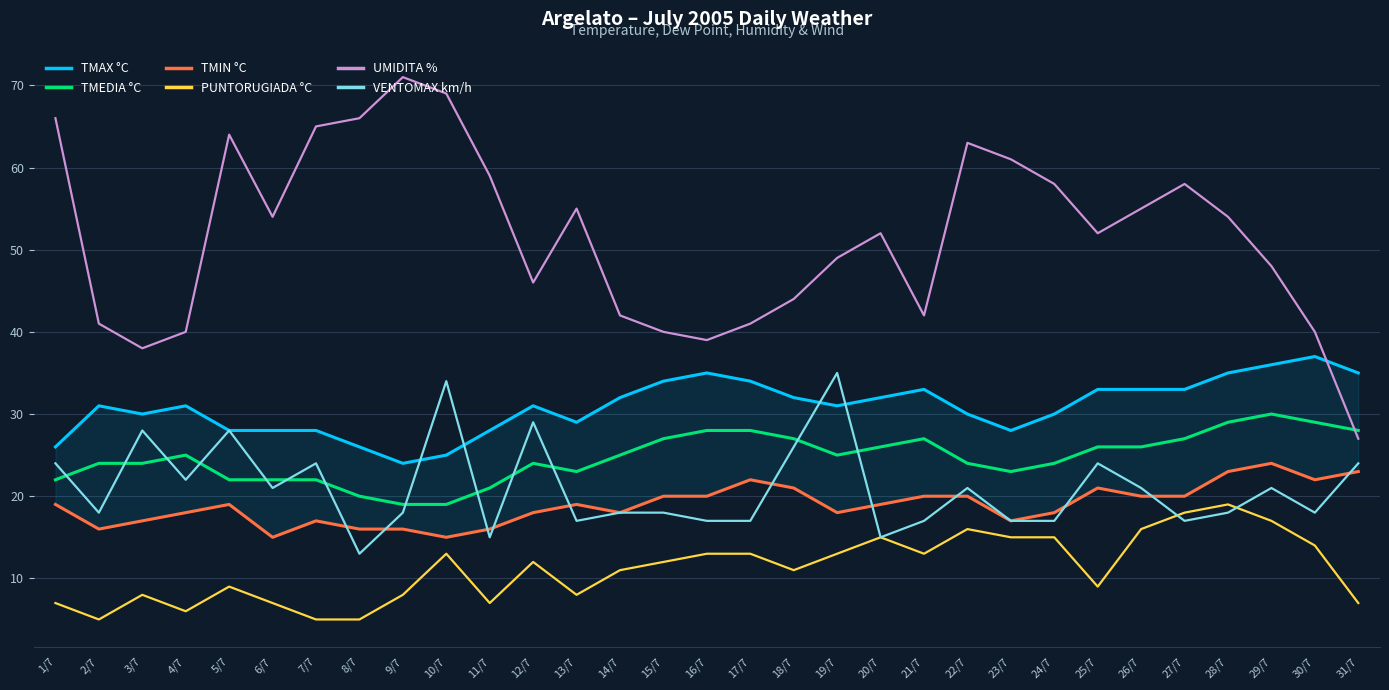

Which series has the largest total across all categories?

UMIDITA %